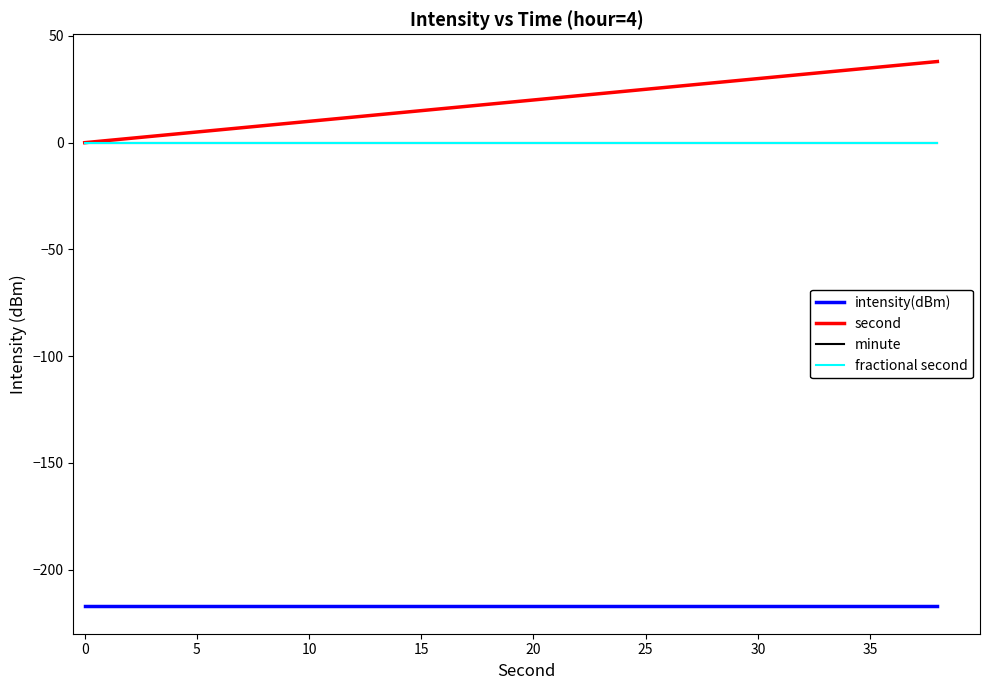

Does the chart have visible grid lines?

No